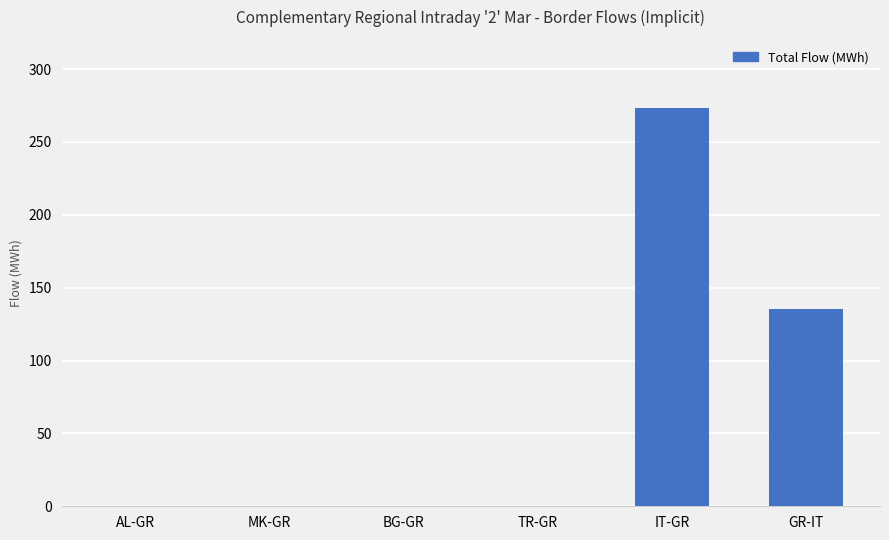

Are the bars grouped side by side (vs. stacked)?

No